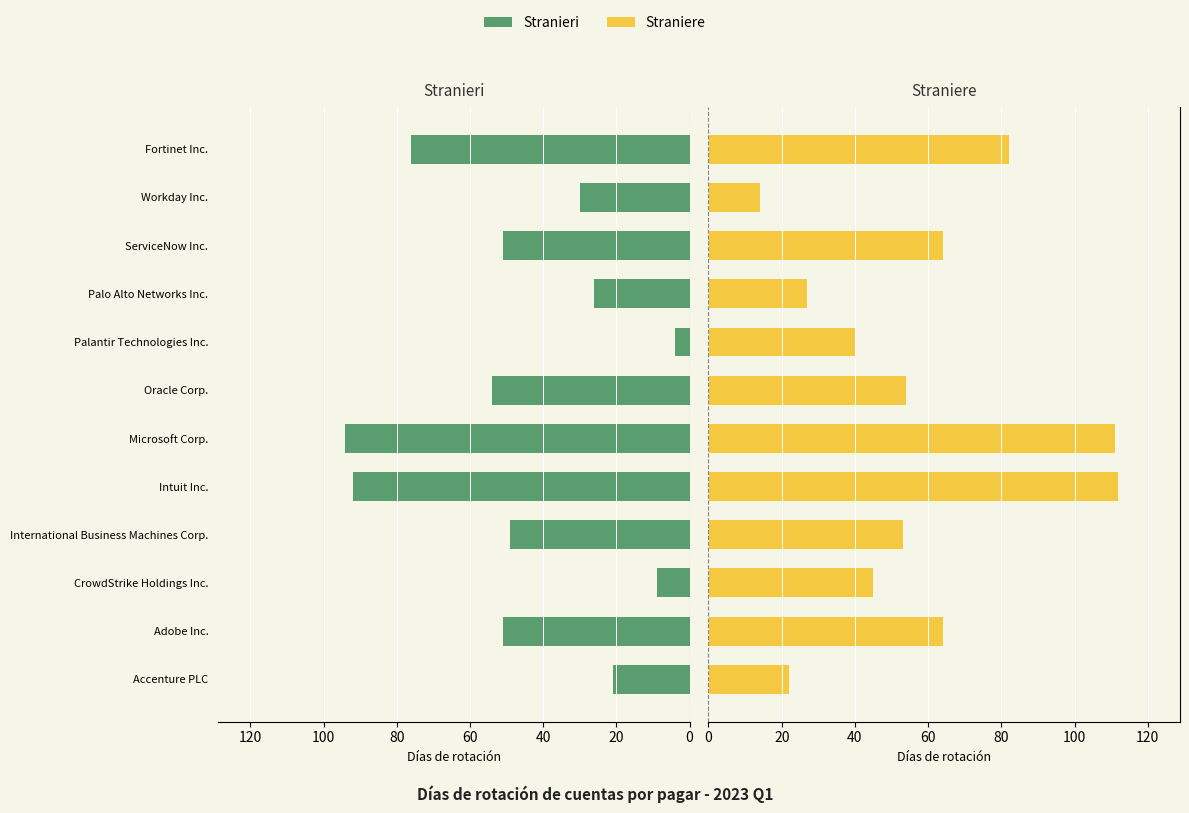

How many bars are there in total?

24